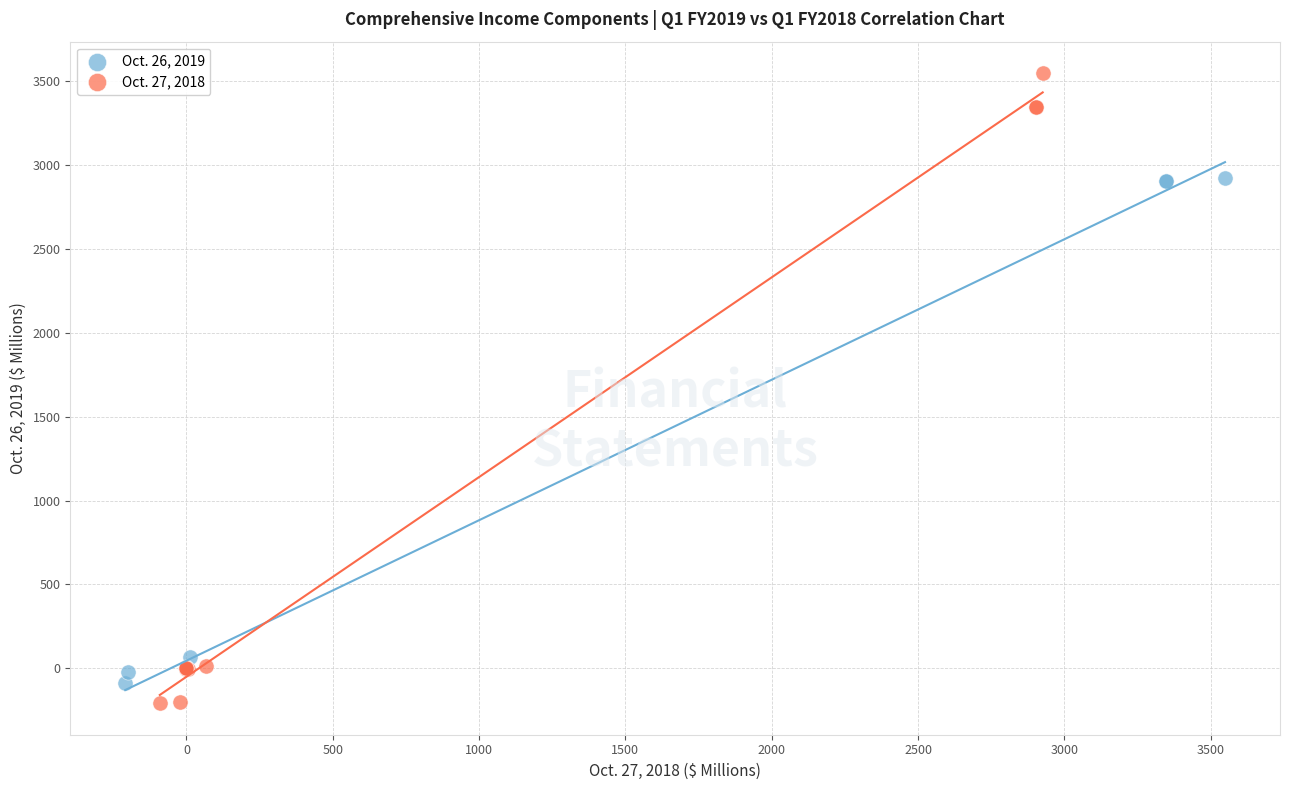

Which series reaches the maximum Y coordinate?

Oct. 27, 2018